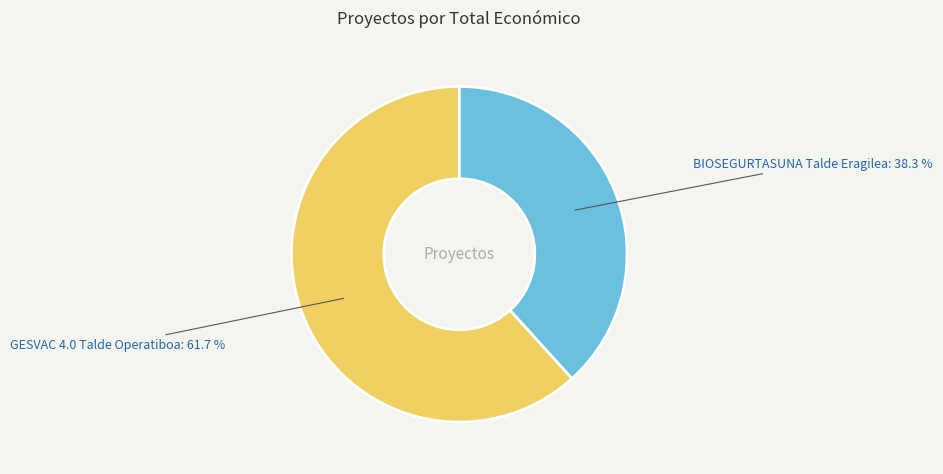

To the nearest percent, what percentage of the pie is BIOSEGURTASUNA Talde Eragilea?

38%